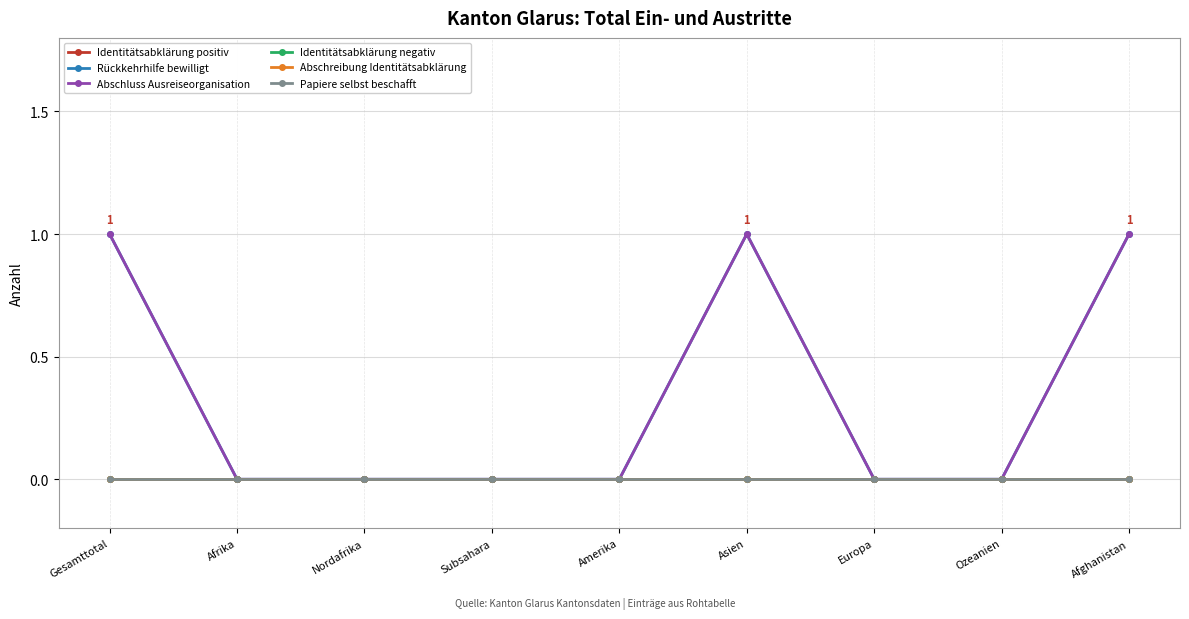

True or false: Abschluss Ausreiseorganisation has a value of 0 at Afrika.

True